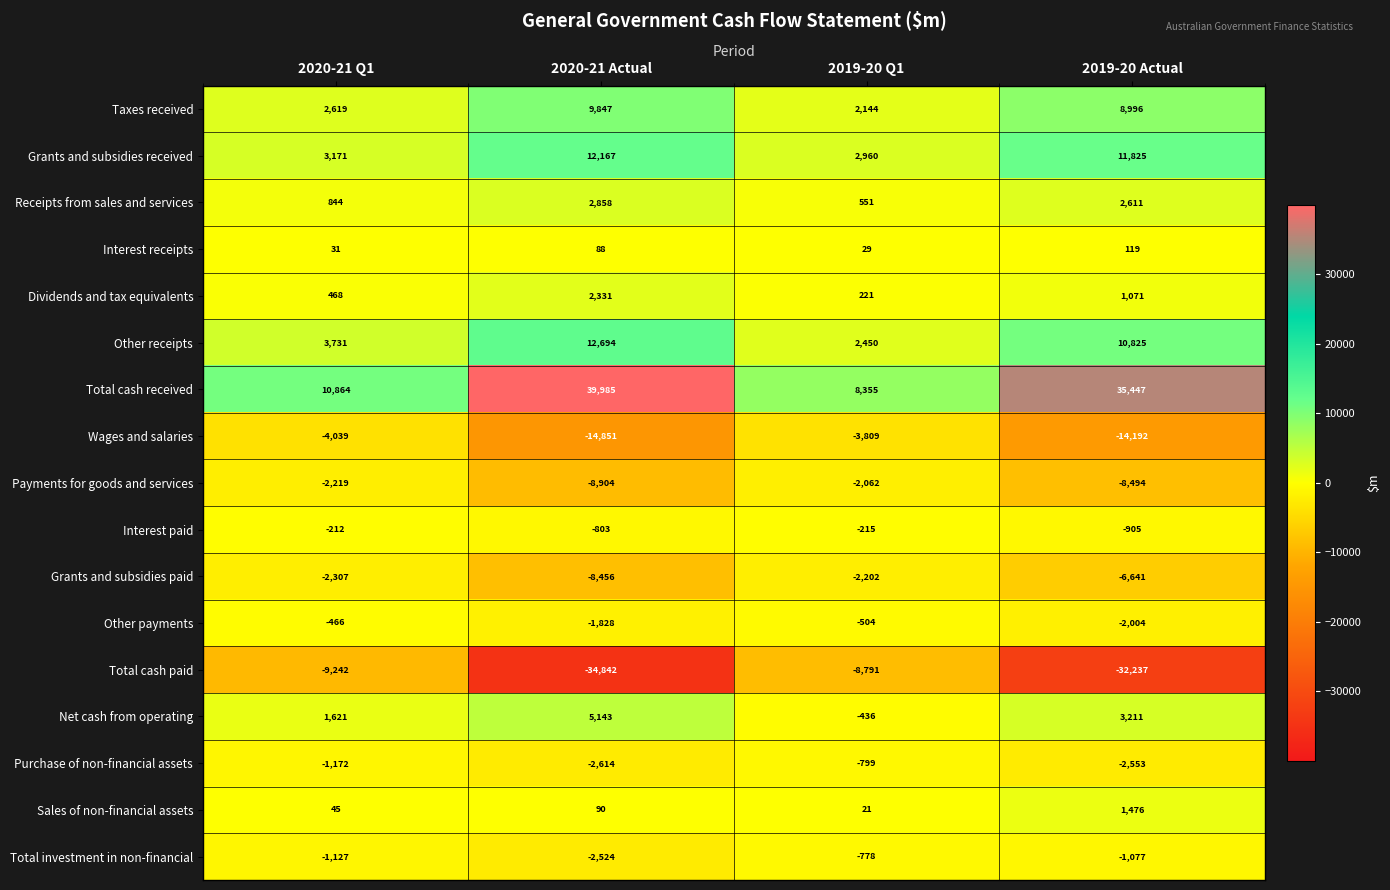

What is the sum of all Dividends and tax equivalents values?

4091